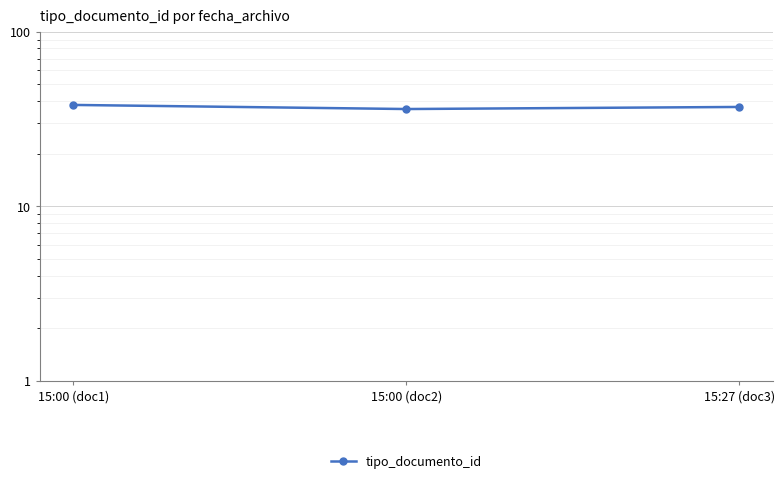

Where does the data first go above 37?

15:00 (doc1)